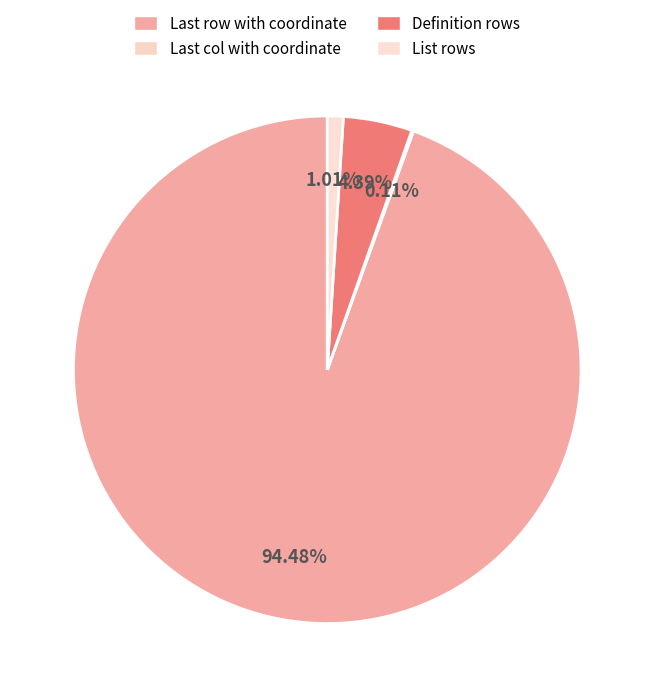

How many slices are in this pie chart?

4